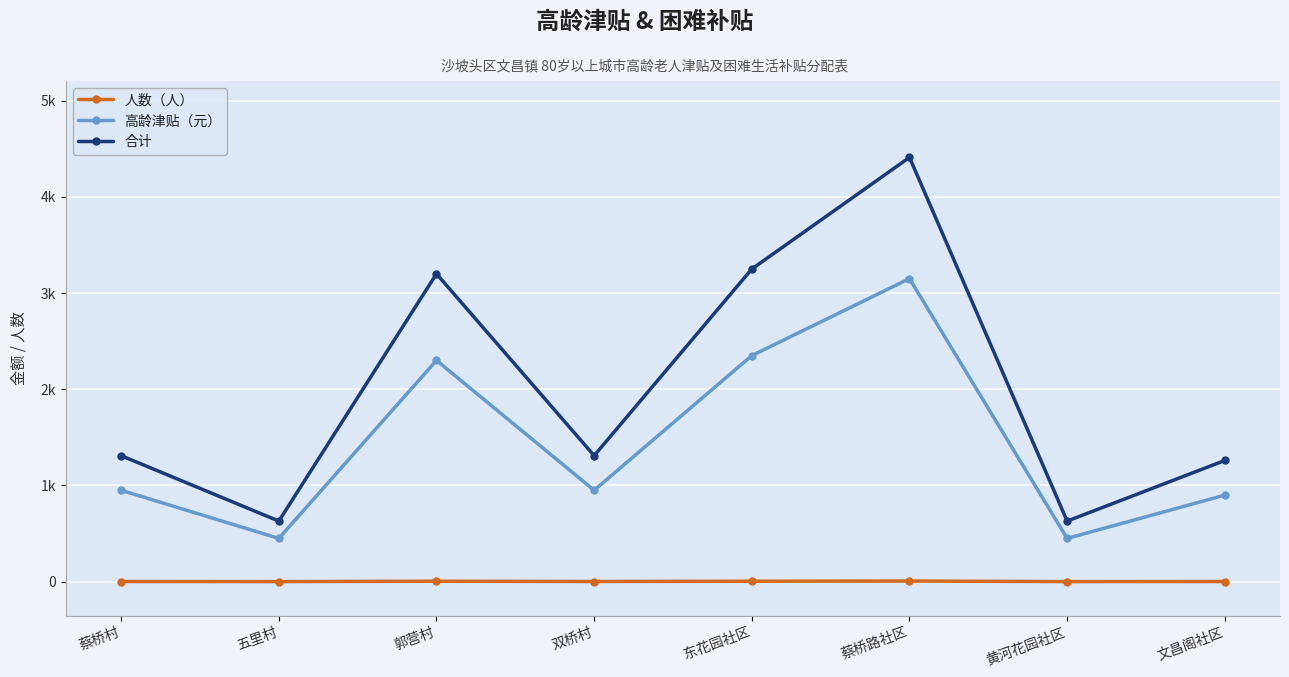

Rank the series by their maximum value, from highest to lowest.

合计, 高龄津贴（元）, 人数（人）